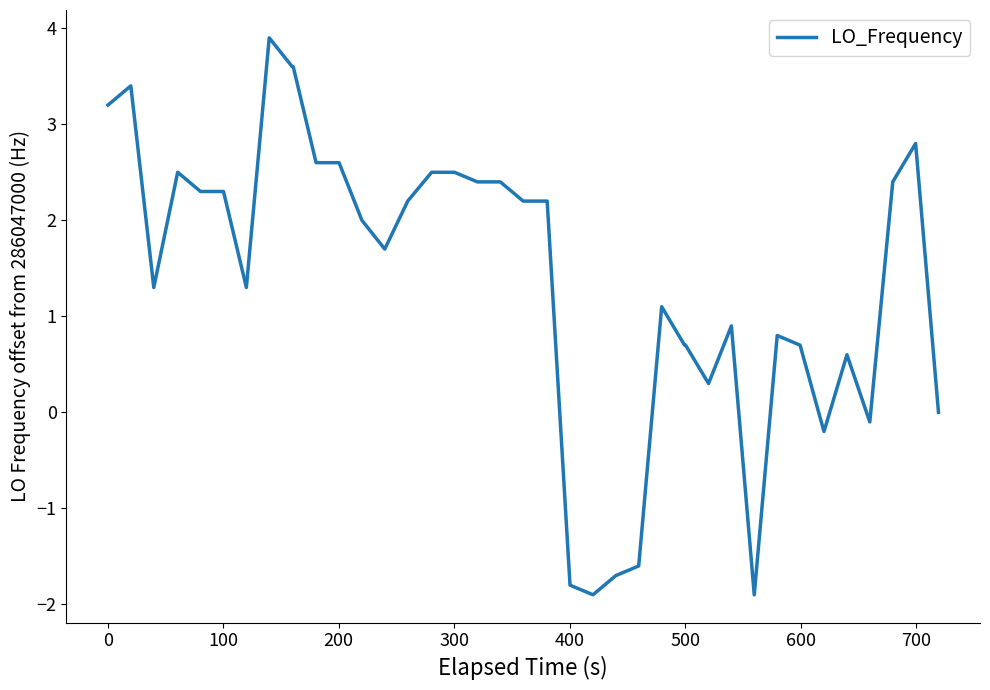

What is the smallest value displayed?

-1.9